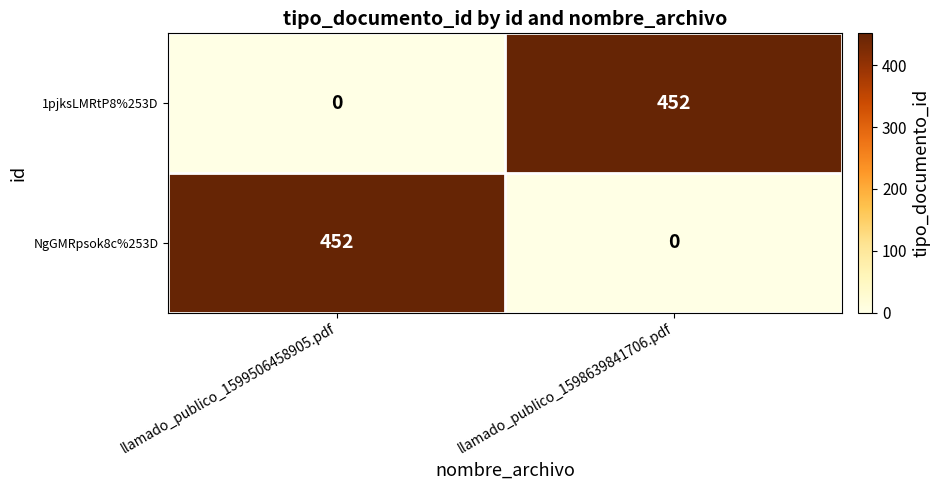

What is the difference between the NgGMRpsok8c%253D values at llamado_publico_1598639841706.pdf and llamado_publico_1599506458905.pdf?

452